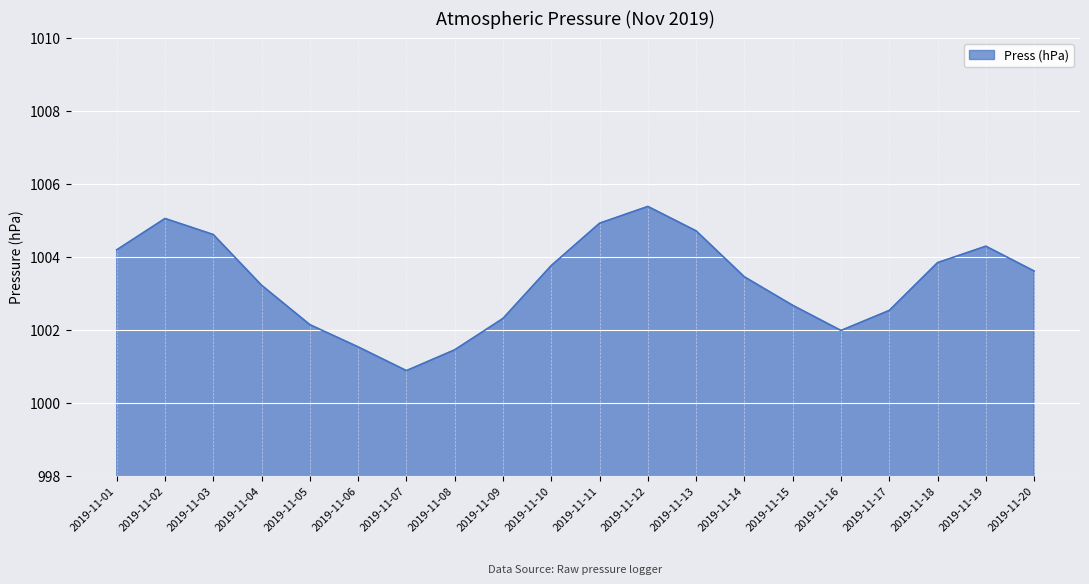

Which label corresponds to the smallest value in the chart?

2019-11-07